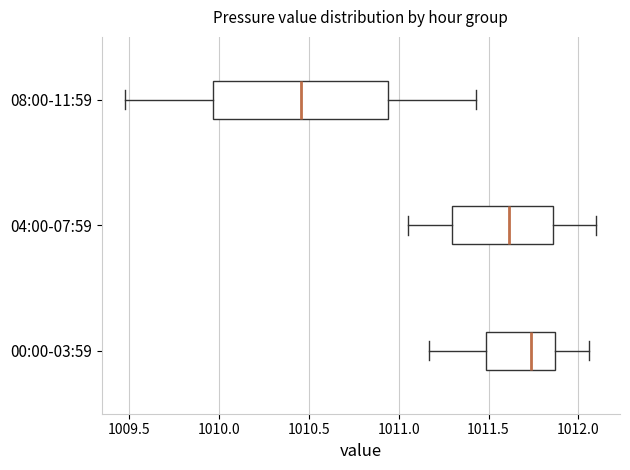

Comparing the boxes themselves (not the whiskers), which one is the widest?

08:00-11:59